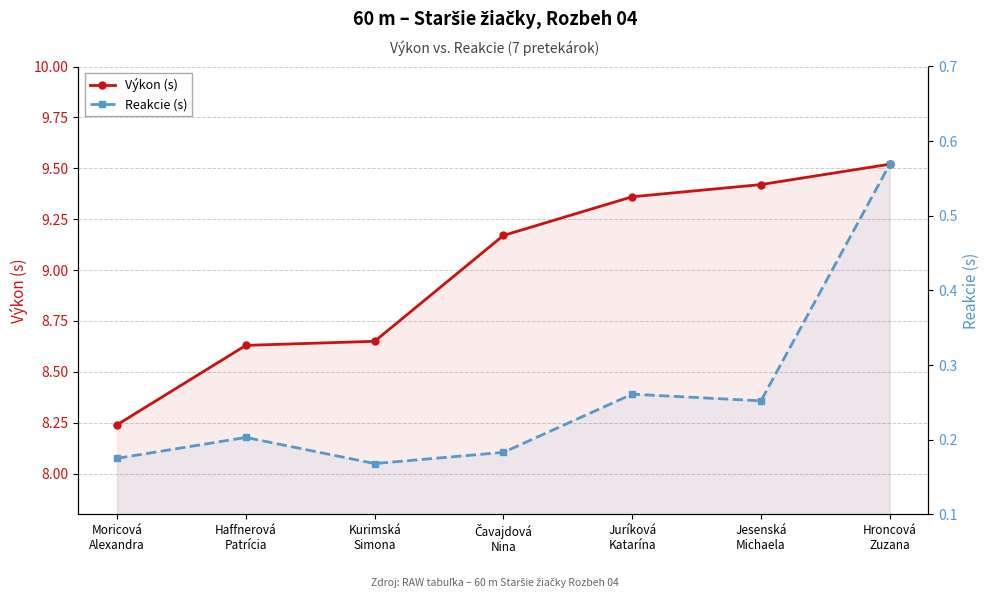

True or false: Reakcie (s) and Výkon (s) intersect in this chart.

False